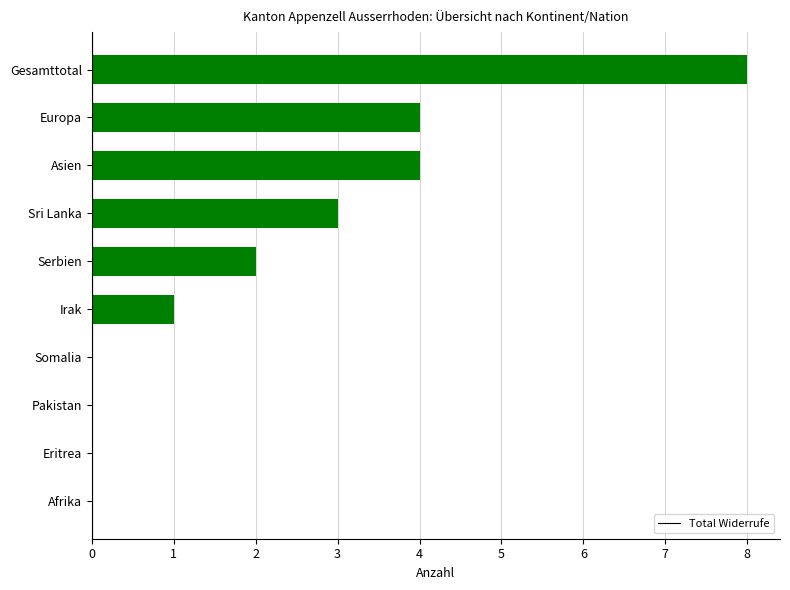

Reading bottom to top, list all the values displayed in this chart.

Afrika=0	Eritrea=0	Pakistan=0	Somalia=0	Irak=1	Serbien=2	Sri Lanka=3	Asien=4	Europa=4	Gesamttotal=8